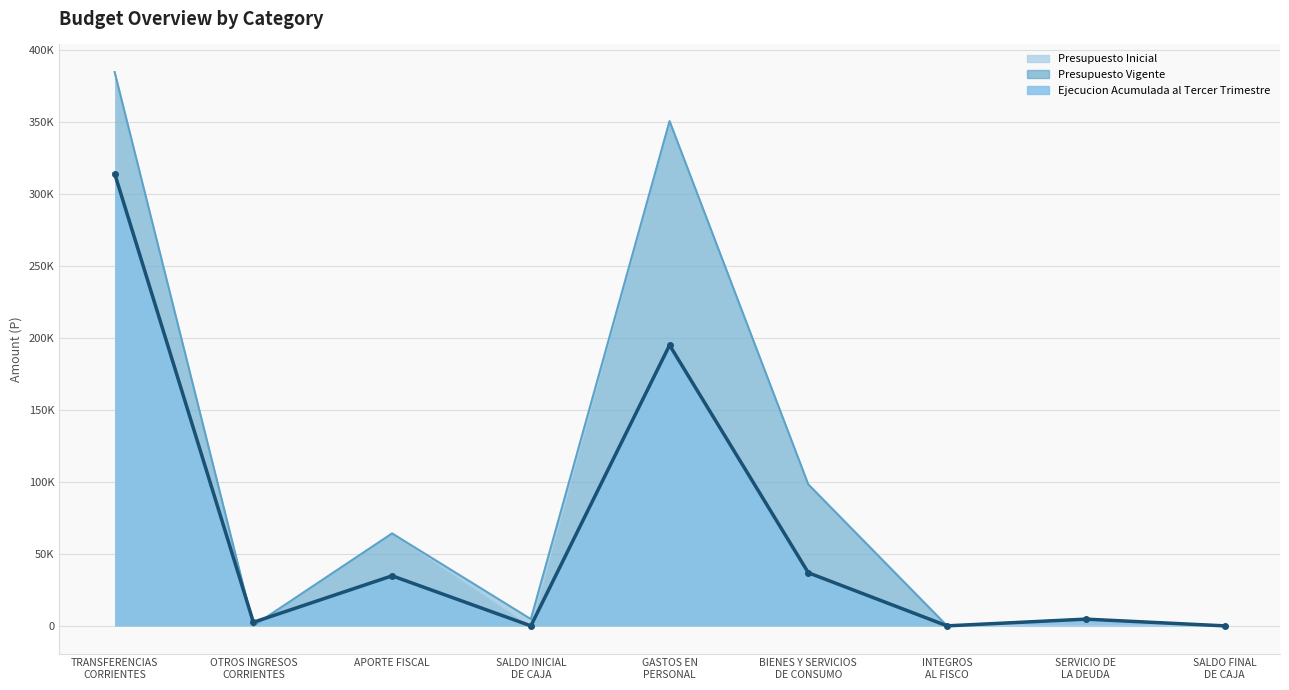

Reading left to right, what are all the values shown in this chart?

Presupuesto Inicial: TRANSFERENCIAS
CORRIENTES=384306	OTROS INGRESOS
CORRIENTES=10	APORTE FISCAL=64140	SALDO INICIAL
DE CAJA=20	GASTOS EN
PERSONAL=350275	BIENES Y SERVICIOS
DE CONSUMO=98161	INTEGROS
AL FISCO=20	SERVICIO DE
LA DEUDA=10	SALDO FINAL
DE CAJA=10
Presupuesto Vigente: TRANSFERENCIAS
CORRIENTES=384306	OTROS INGRESOS
CORRIENTES=10	APORTE FISCAL=64140	SALDO INICIAL
DE CAJA=4680	GASTOS EN
PERSONAL=350275	BIENES Y SERVICIOS
DE CONSUMO=98161	INTEGROS
AL FISCO=20	SERVICIO DE
LA DEUDA=4670	SALDO FINAL
DE CAJA=10
Ejecucion Acumulada al Tercer Trimestre: TRANSFERENCIAS
CORRIENTES=313861	OTROS INGRESOS
CORRIENTES=2486	APORTE FISCAL=34728	SALDO INICIAL
DE CAJA=0	GASTOS EN
PERSONAL=194821	BIENES Y SERVICIOS
DE CONSUMO=36848	INTEGROS
AL FISCO=0	SERVICIO DE
LA DEUDA=4669	SALDO FINAL
DE CAJA=0